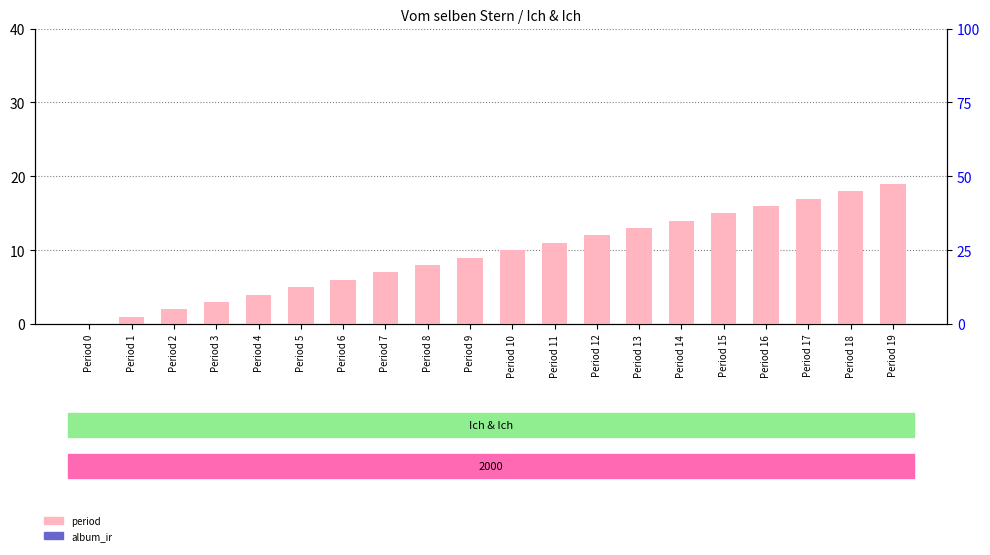

What is the spread (max minus min) of values at Period 18?

18